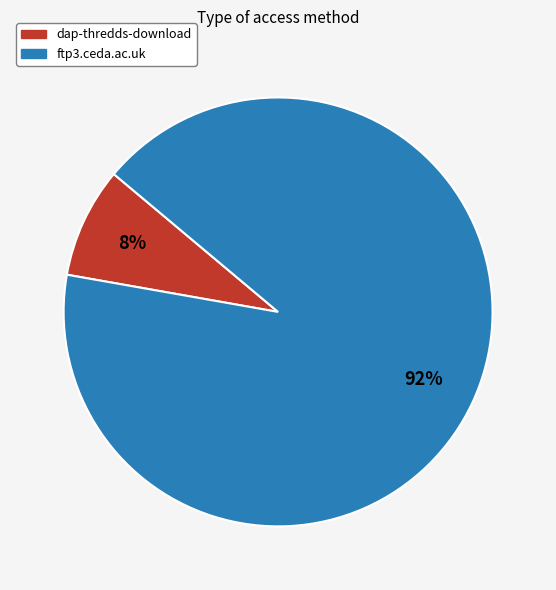

To the nearest percent, what is the combined percentage of dap-thredds-download and ftp3.ceda.ac.uk?

100%